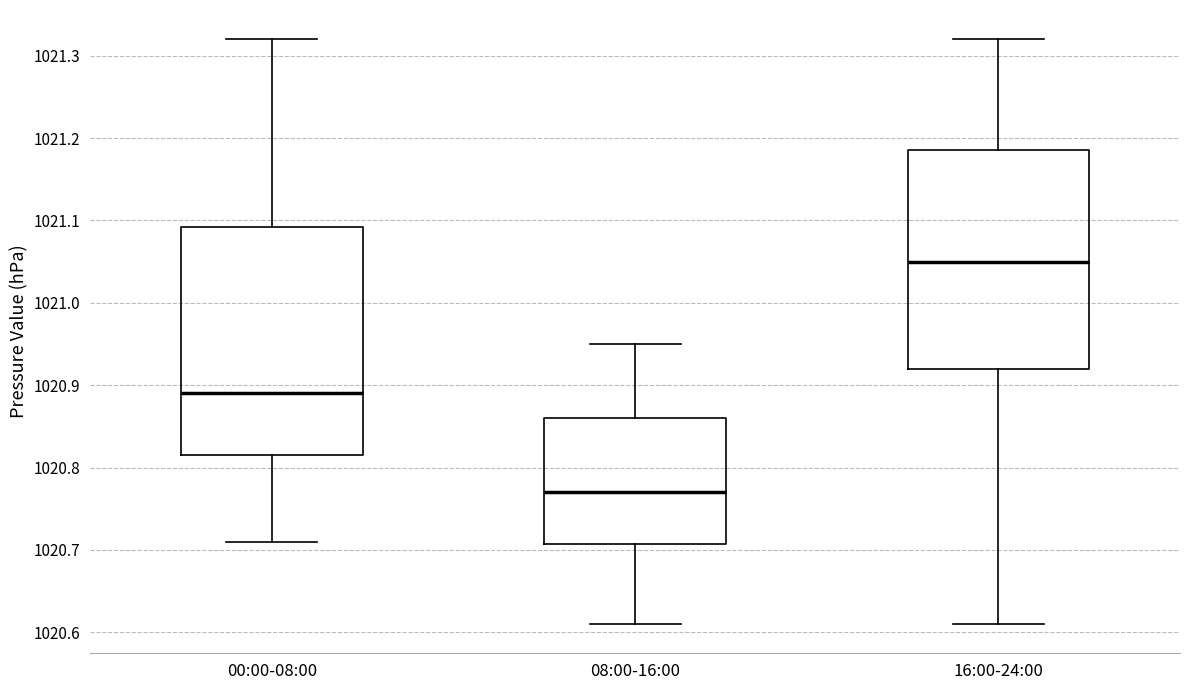

Which box's median line is the highest?

16:00-24:00